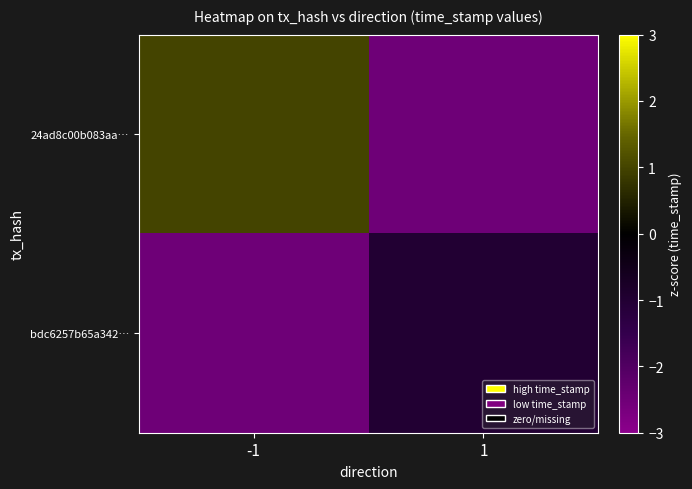

Which series has the largest total across all categories?

24ad8c00b083aa…